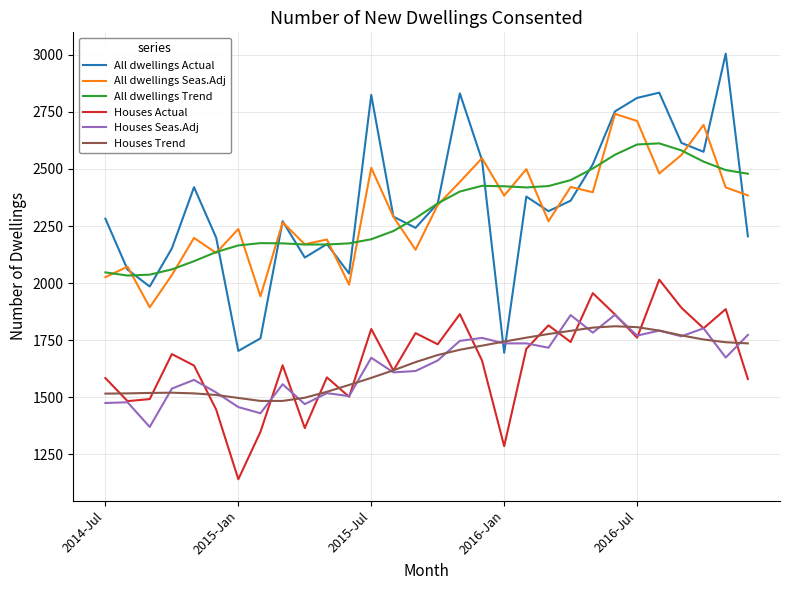

What is the sum of all Houses Actual values?

49681